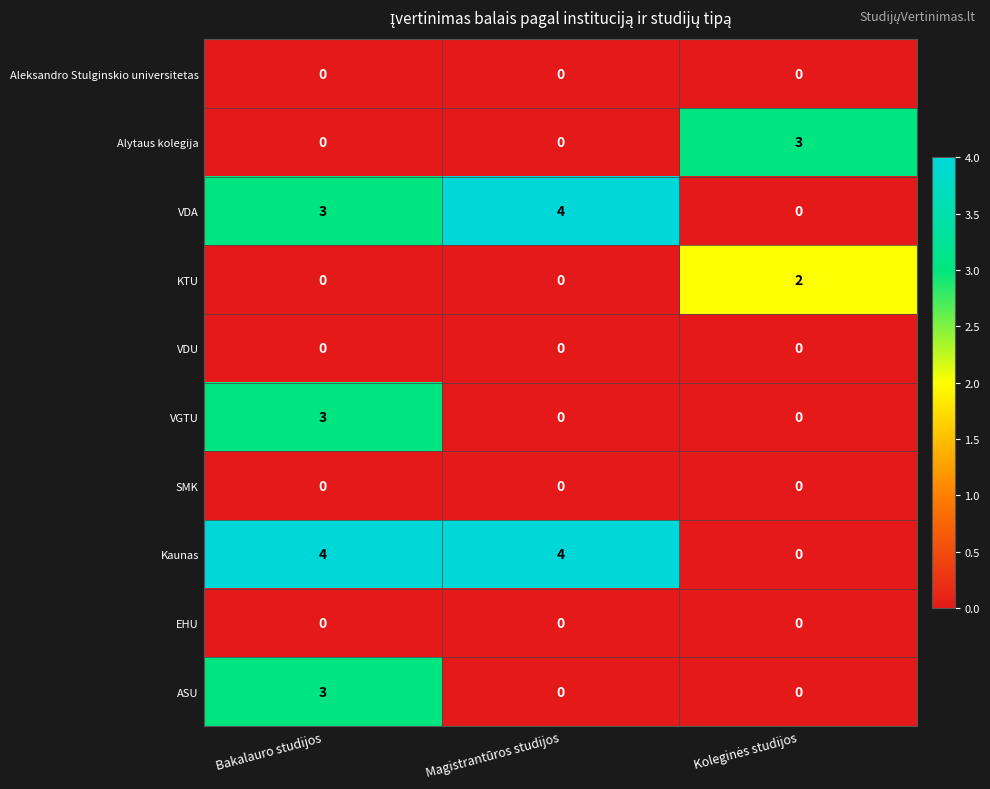

How many Alytaus kolegija values are between 0 and 3?

3